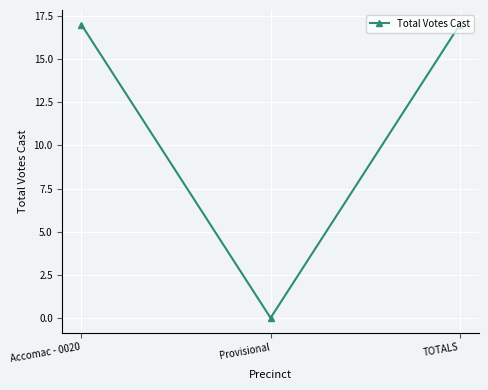

Does the chart display data point markers on the line(s)?

Yes